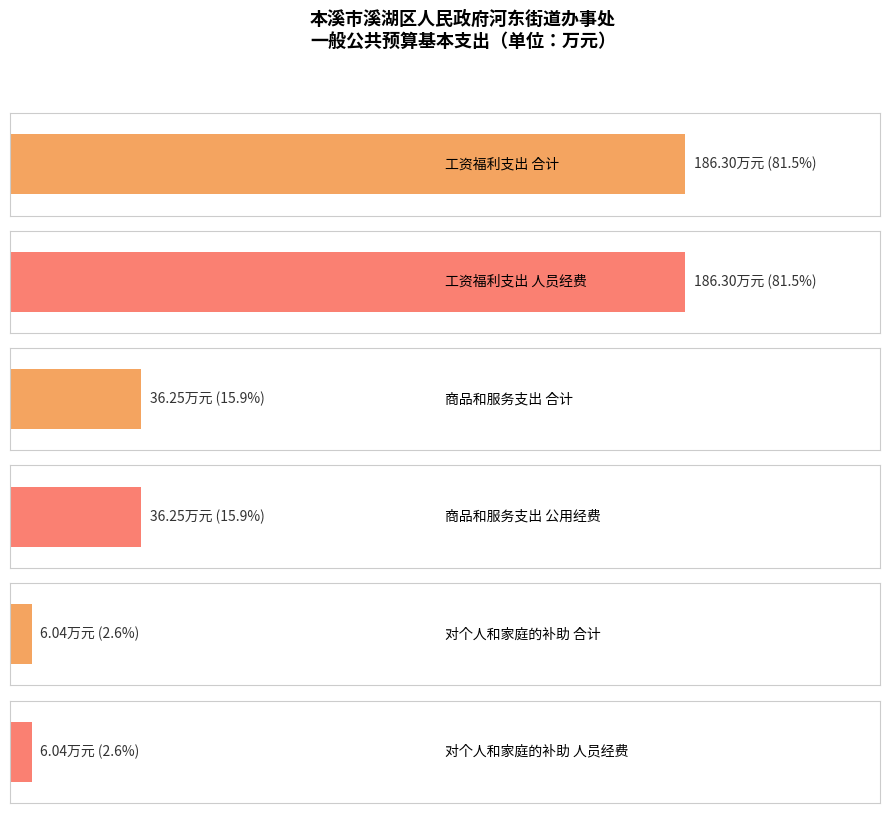

The value of 合计 at 商品和服务支出 is 65.1. True or false?

False